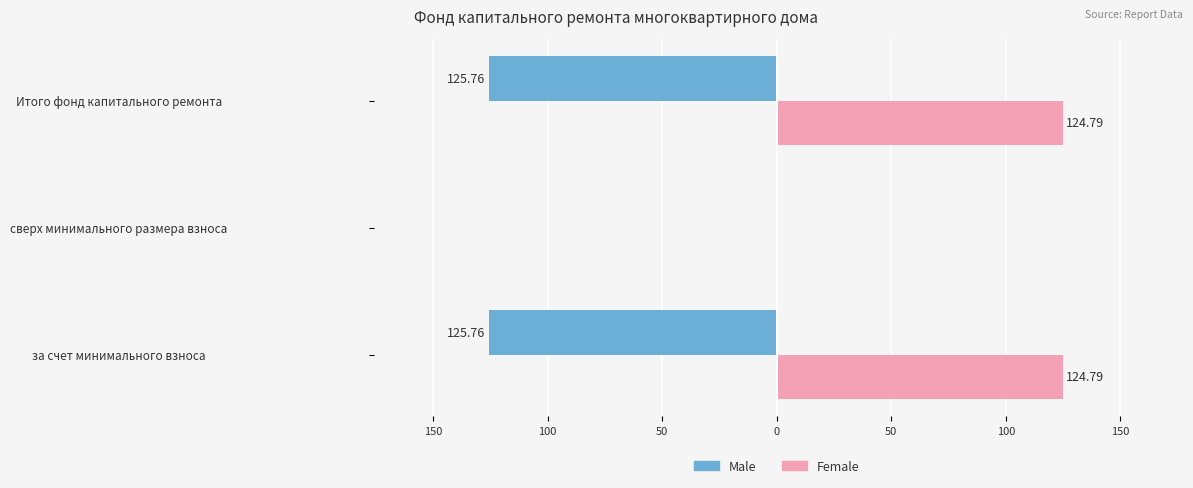

What are all the series names shown in the legend?

Male, Female